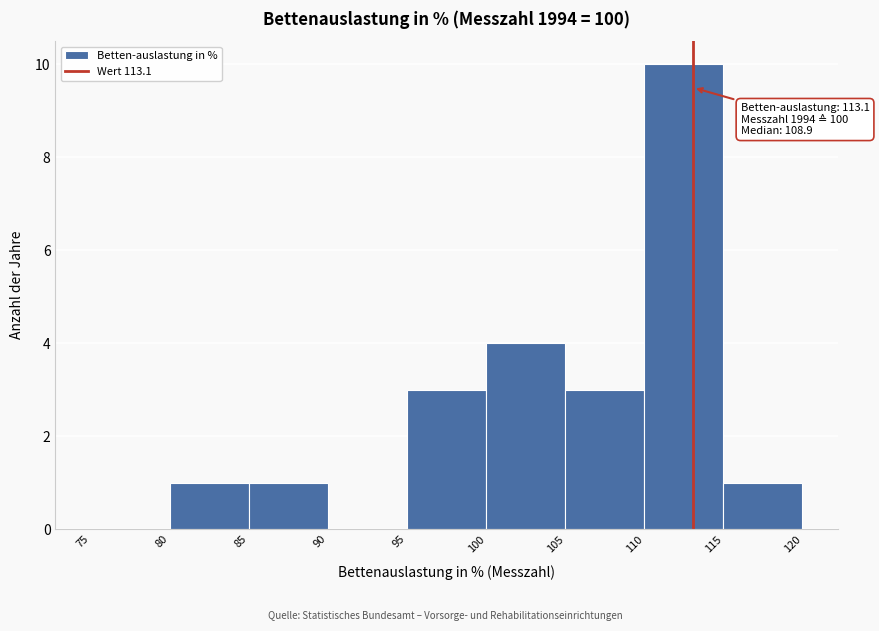

Which range on the x-axis has the tallest bar?

110 to 115